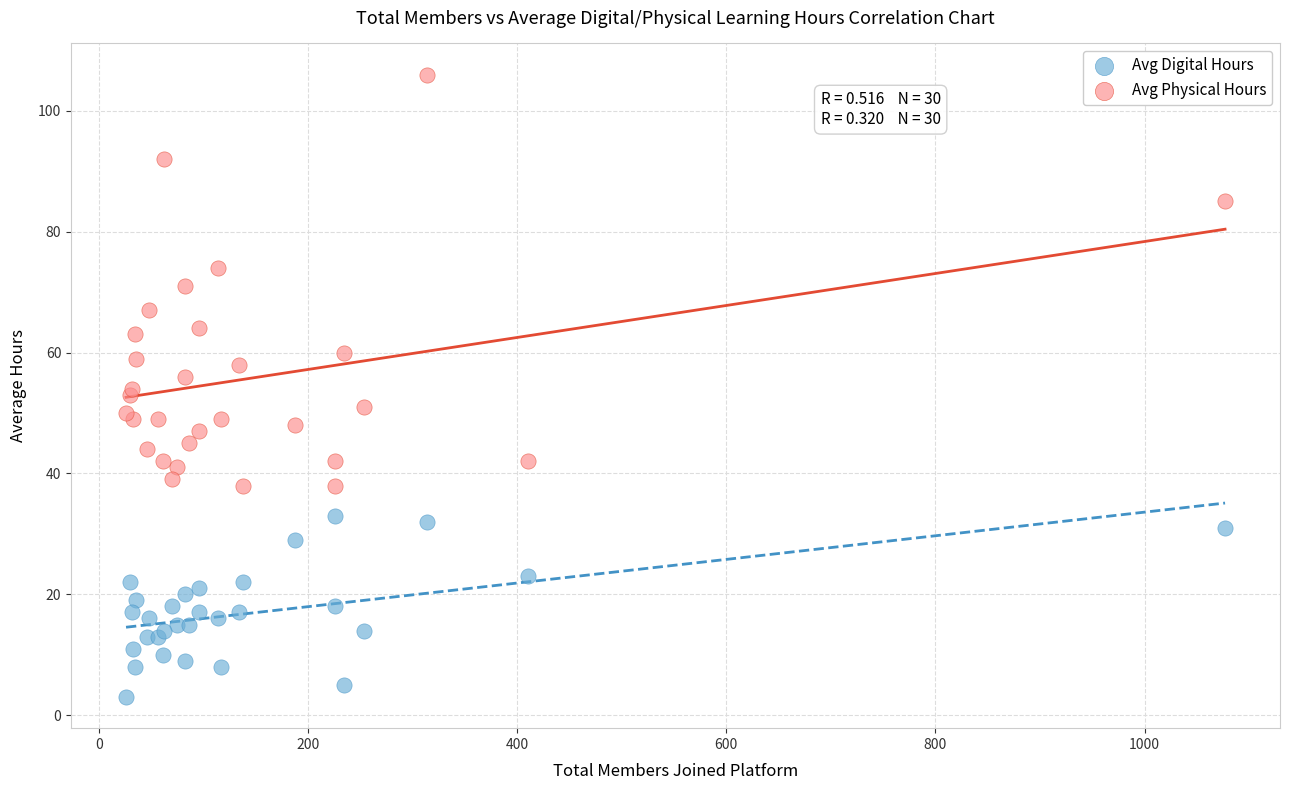

What are all the series names shown in the legend?

Avg Digital Hours, Avg Physical Hours